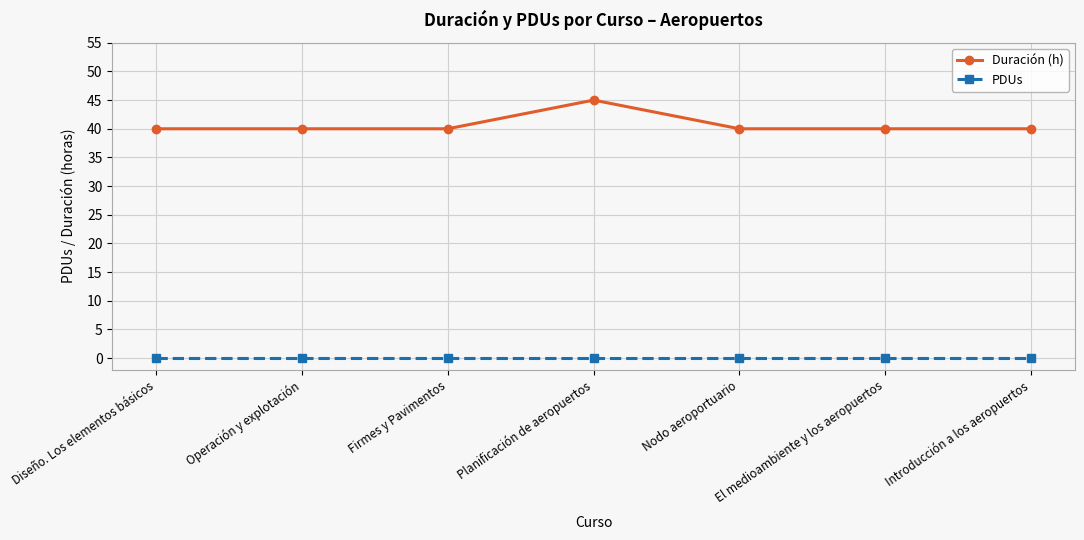

The Duración (h) series shows 40 at Firmes y Pavimentos. True or false?

True